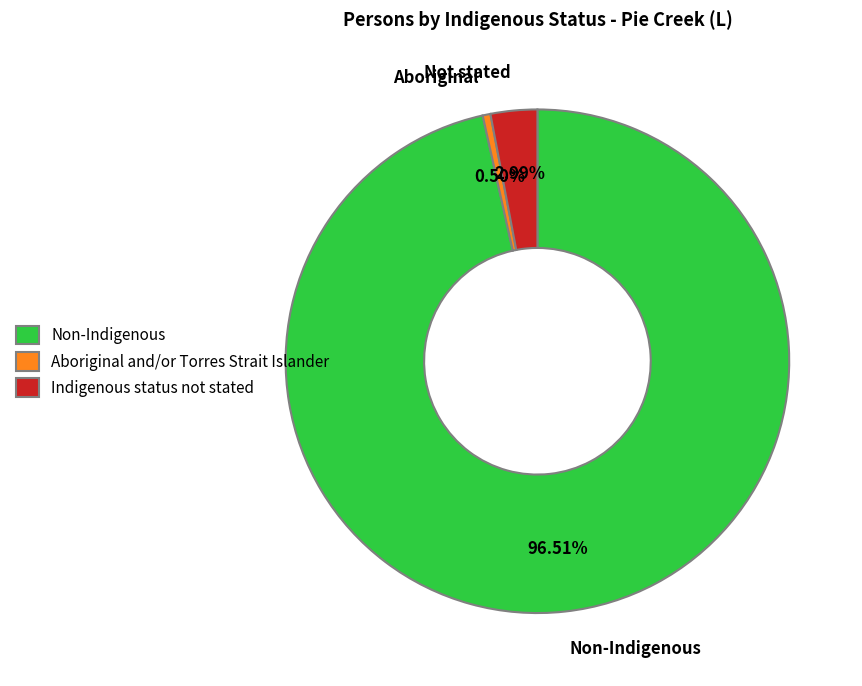

Do Indigenous status not stated and Aboriginal and/or Torres Strait Islander together represent more than half of the pie?

No